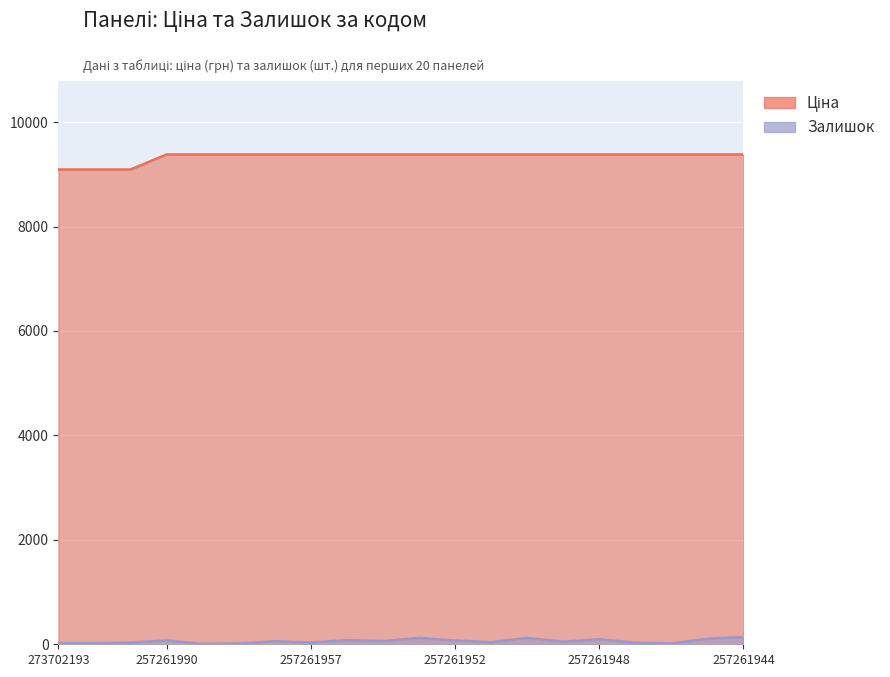

What is the label of the 17th point from the right?

257261990